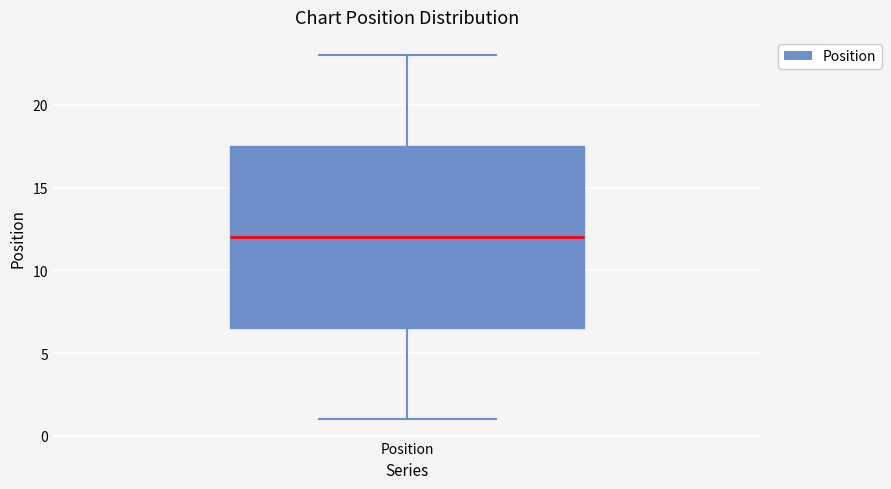

Read this box plot against the y-axis: the position of the median line, the range covered by the box, and the ends of both whiskers. The values are not printed on the chart, so give them approximately, as read against the axis.

median 12.0, box 6.5 to 17.5, whiskers 1.0 to 23.0